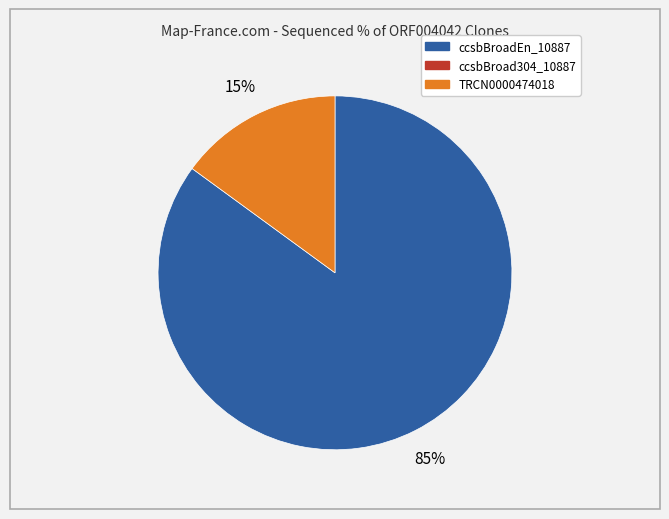

To the nearest percent, what is the difference between the largest and smallest slice percentages?

70%